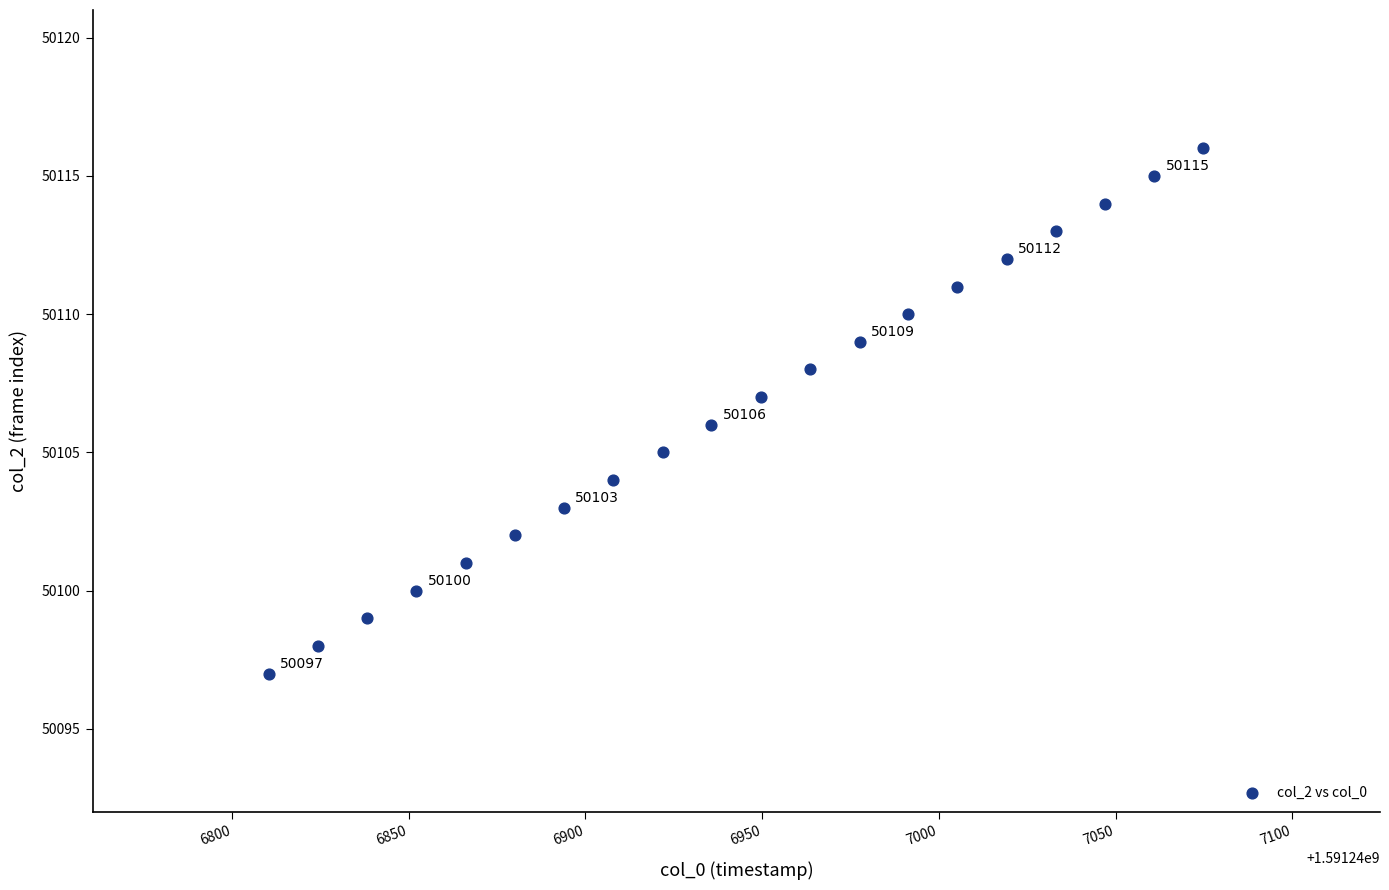

What is the range of Y values (max minus min)?

19